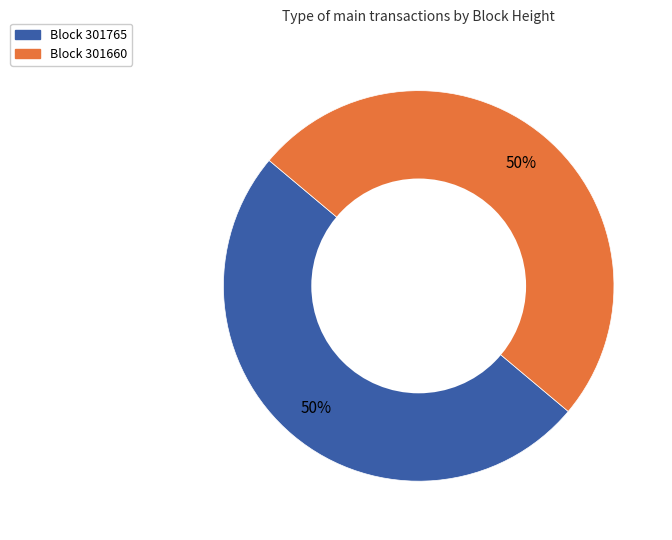

Is it true that Block 301765 is 38% of the pie?

False